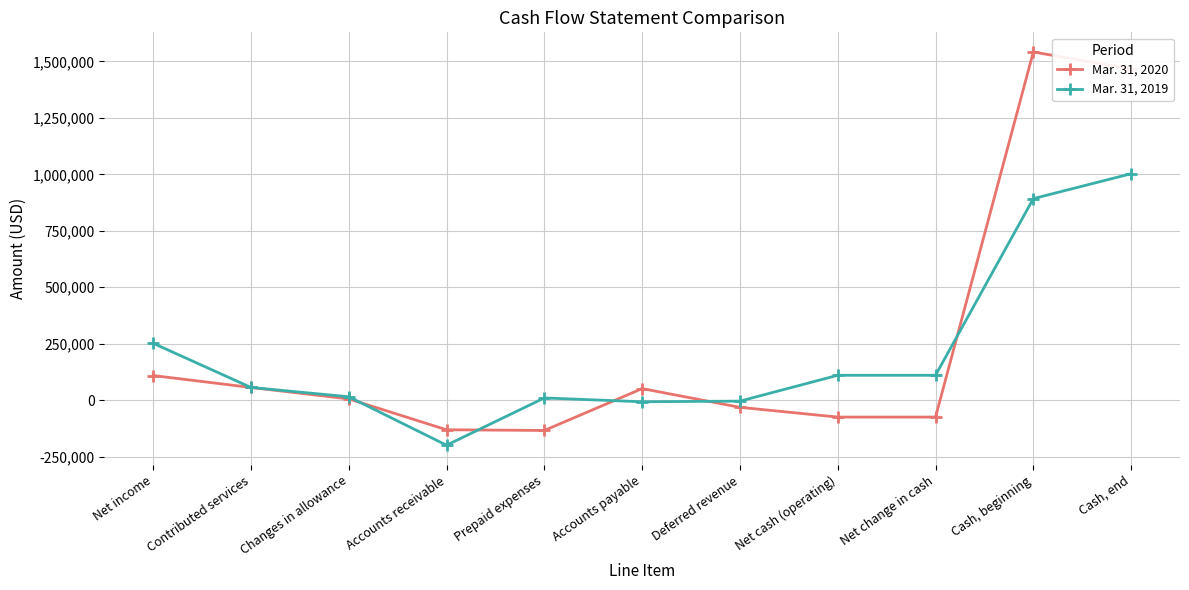

Which series ends up on top after the final intersection of Mar. 31, 2019 and Mar. 31, 2020?

Mar. 31, 2020